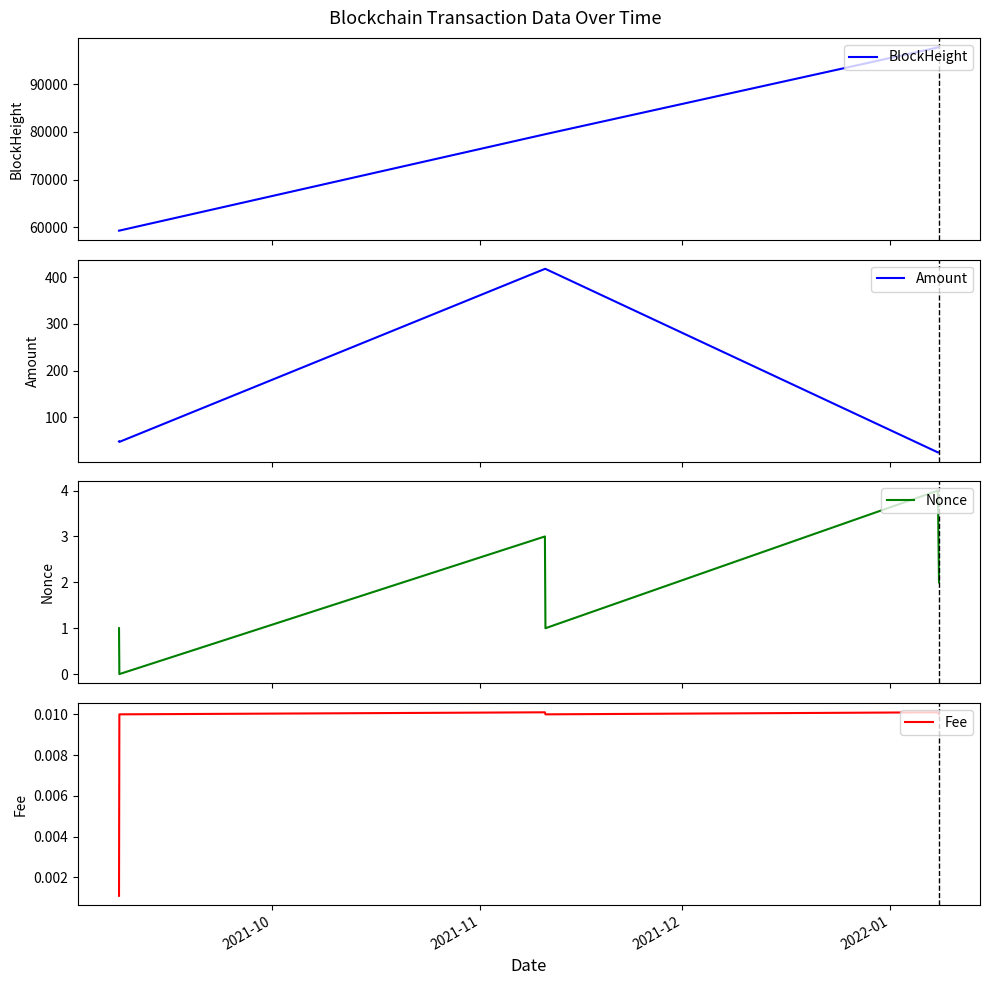

What is the highest value of the BlockHeight series?

97819